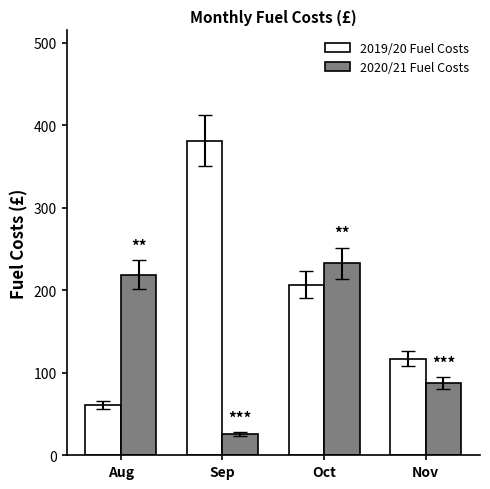

What are all the series names shown in the legend?

2019/20 Fuel Costs, 2020/21 Fuel Costs